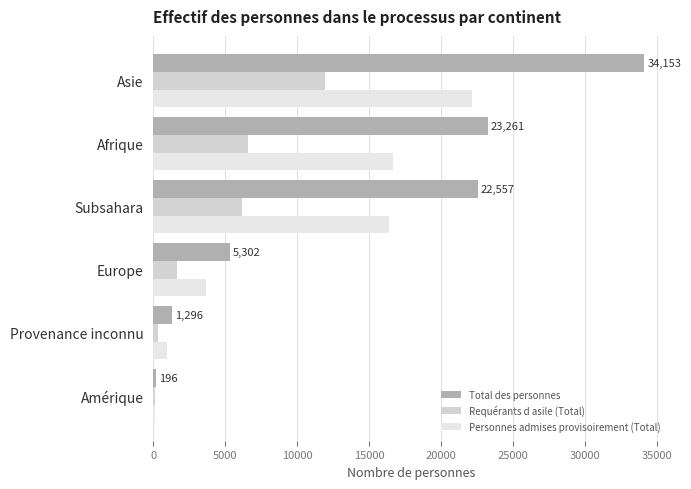

At how many categories does at least one series exceed 29559?

1